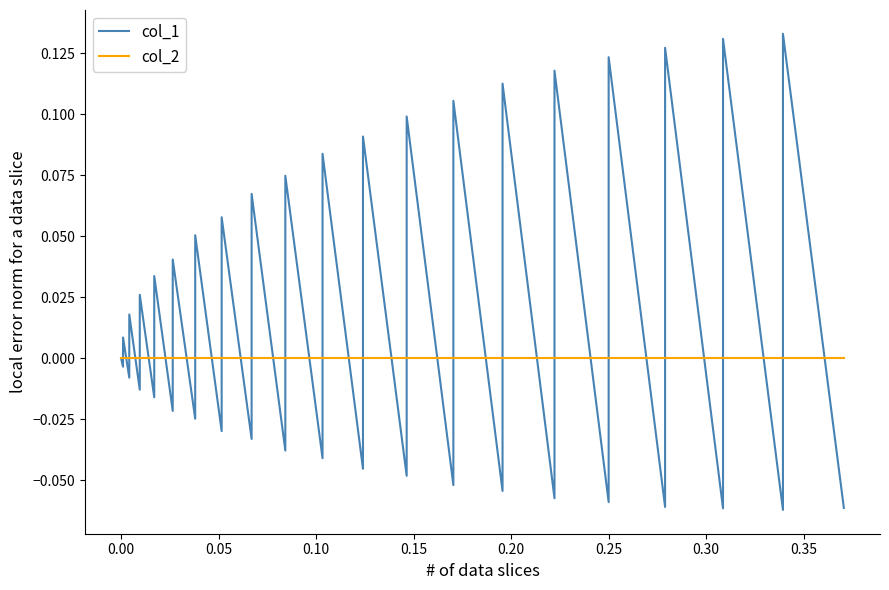

What is the value of the col_1 point at the 37th from the left?

0.1